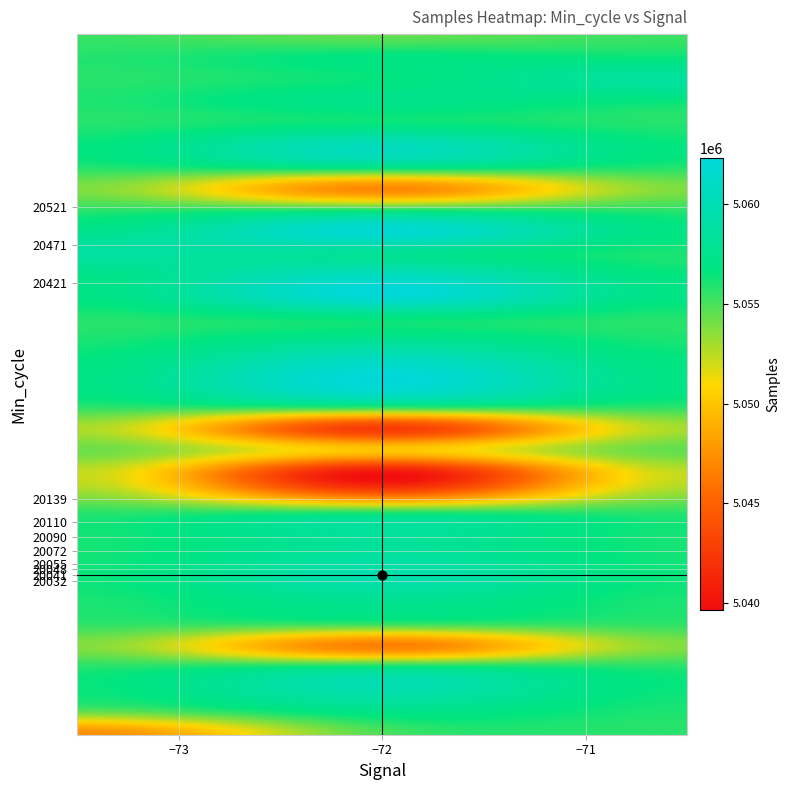

What is the sum of the 20136 values at Samples and Signal?

5065524